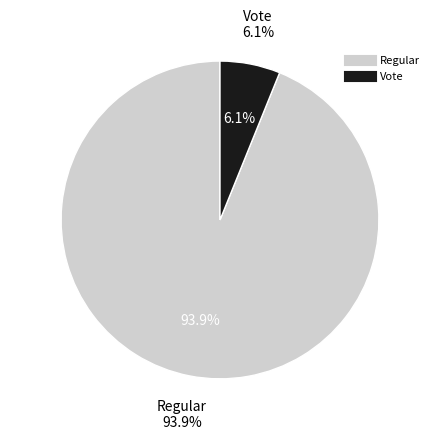

To the nearest percent, what is the difference between the largest and smallest slice percentages?

88%